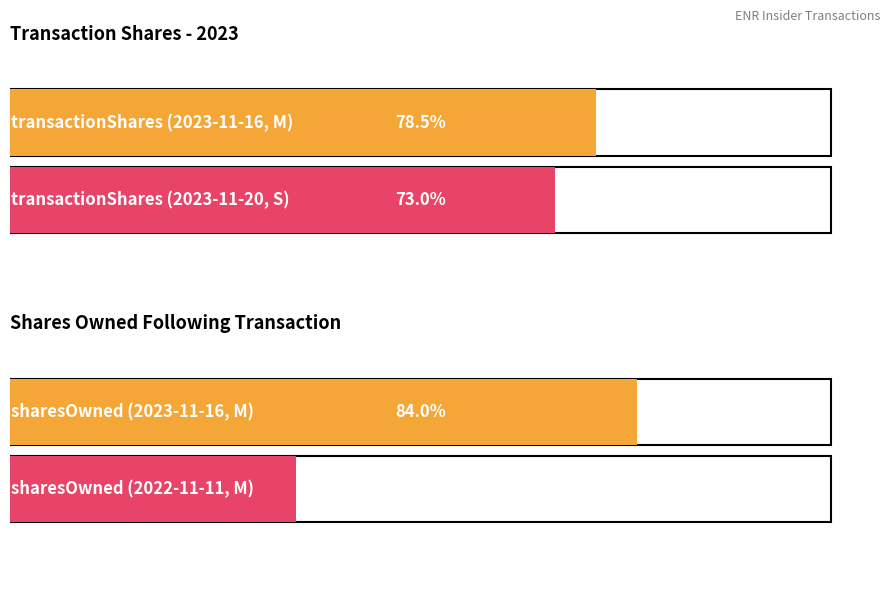

Which series has the largest range (max minus min)?

sharesOwnedFollowingTransaction